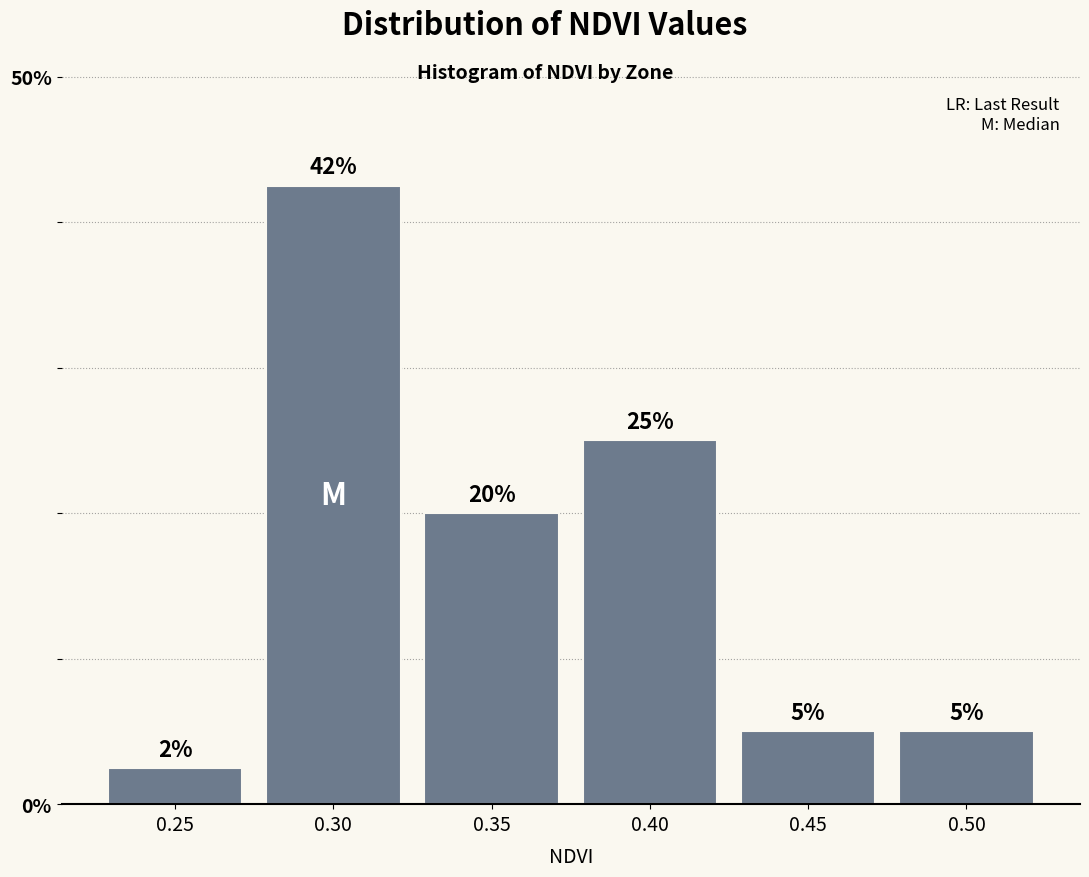

What is the change in value from 0.25 to 0.30?

+40.0